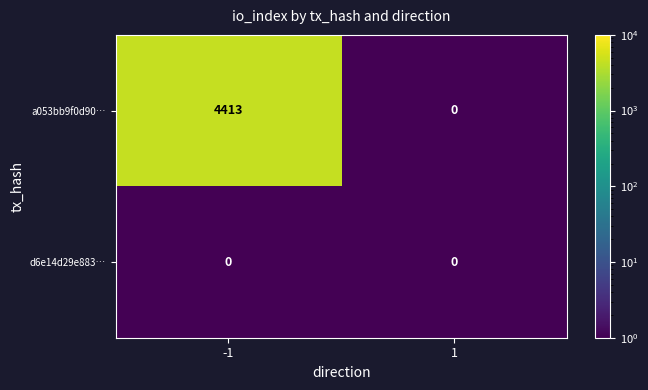

The a053bb9f0d90… series shows 4413 at -1. True or false?

True